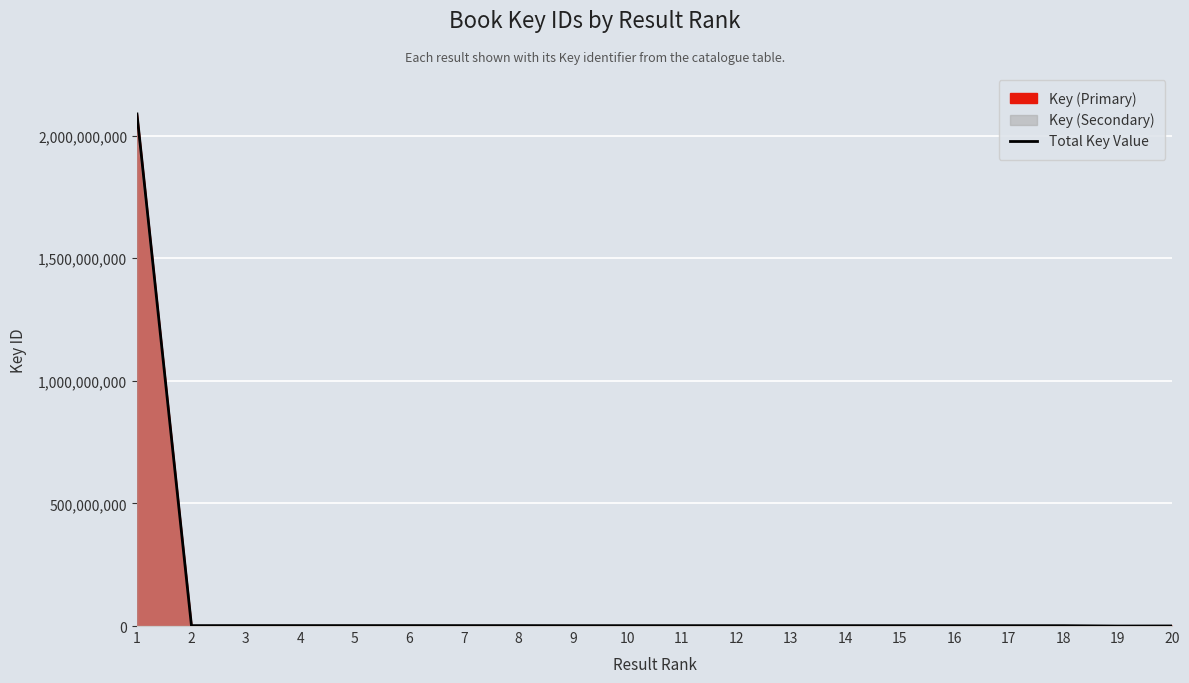

The value at 12 is 783193. True or false?

False